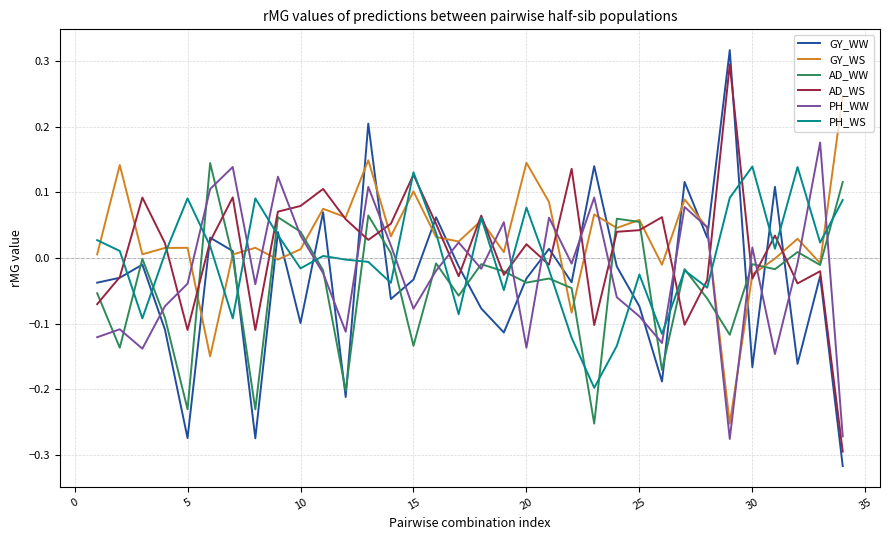

True or false: AD_WS has more than 1 interior local peaks.

True